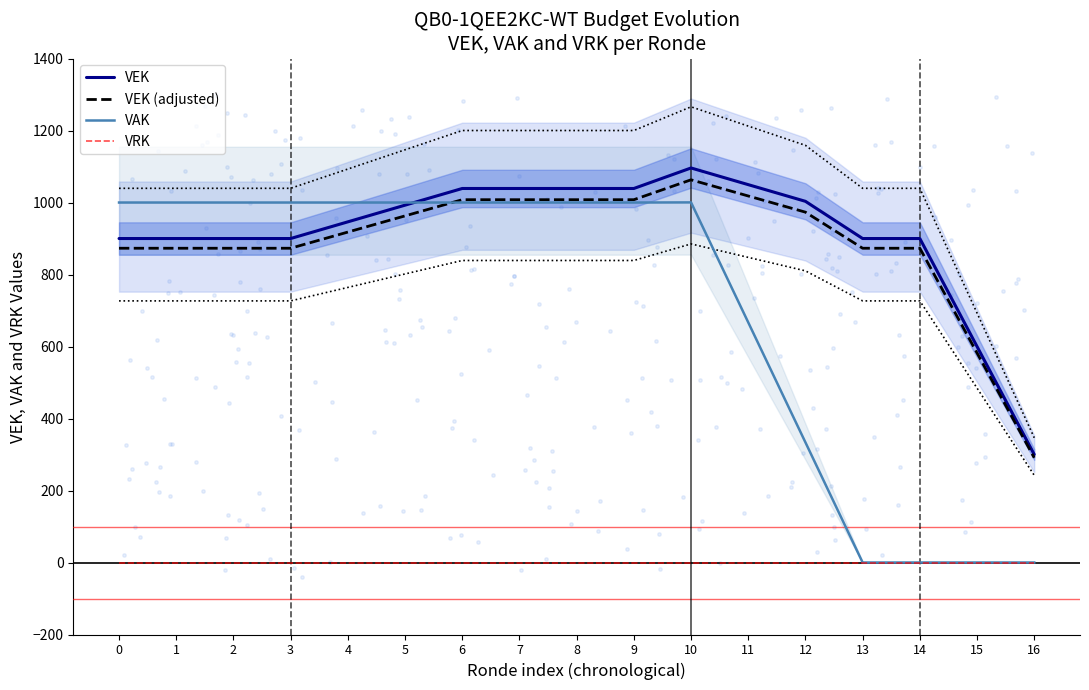

Which series has the largest total across all categories?

VEK